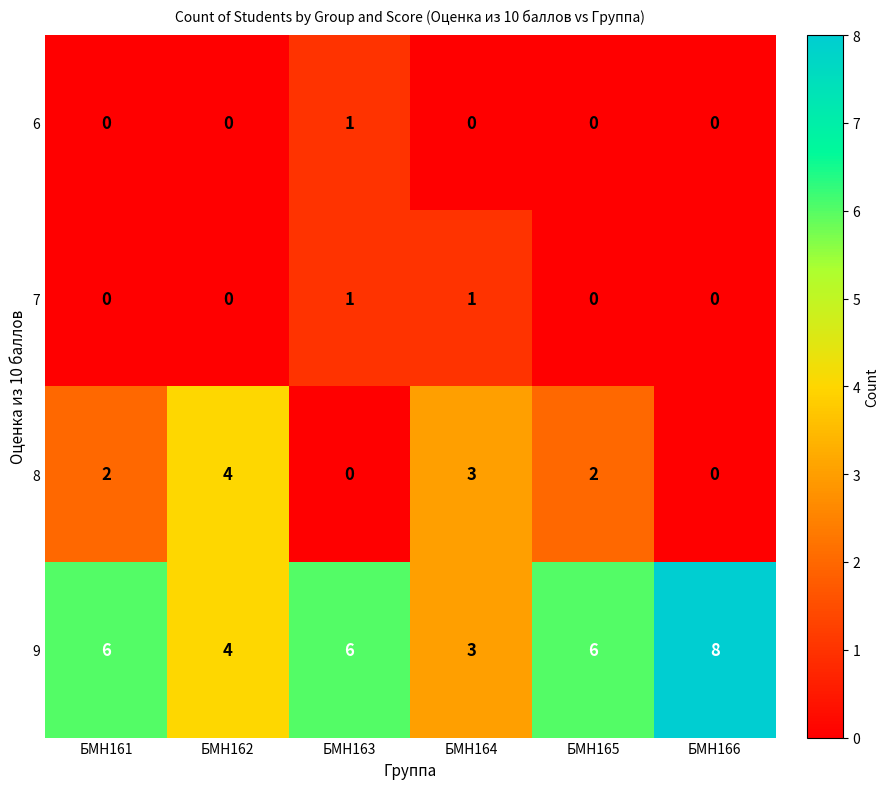

Count the 6 values in the range 0 to 1.

6